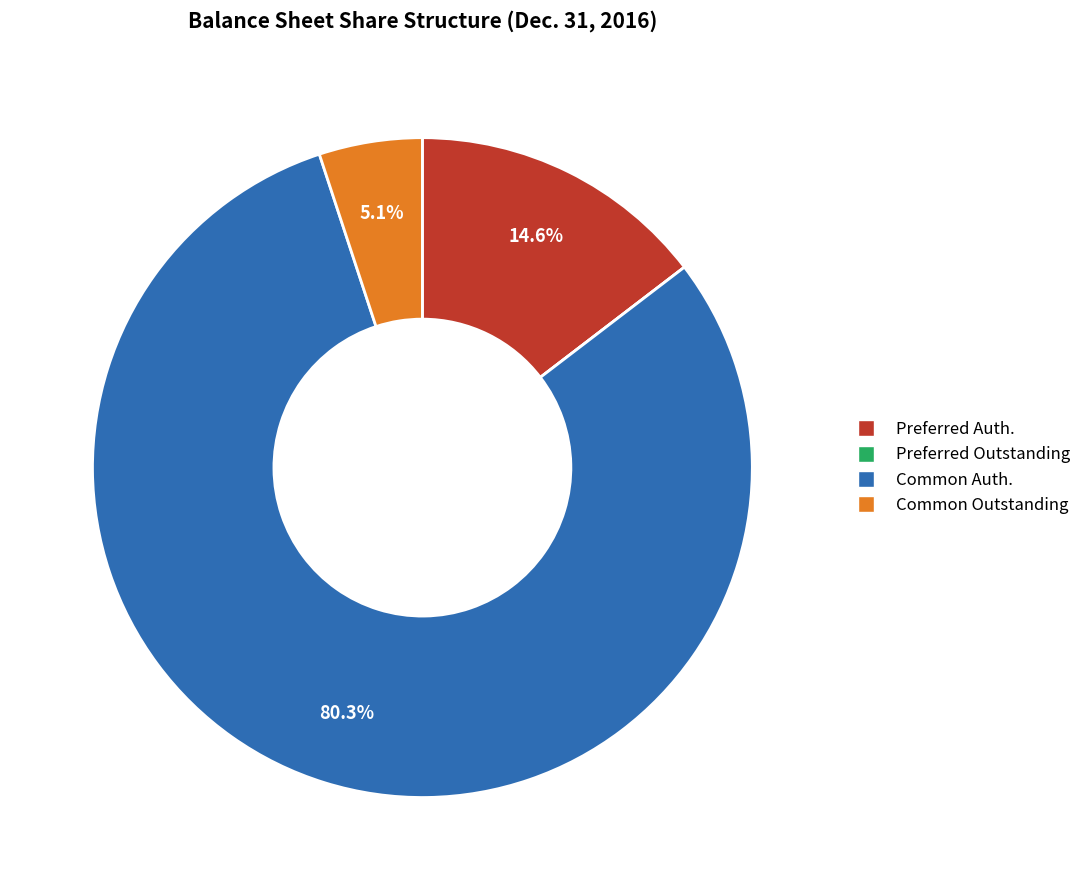

Combined, what portion of the pie is Preferred Auth. and Common Auth.?

94.9%